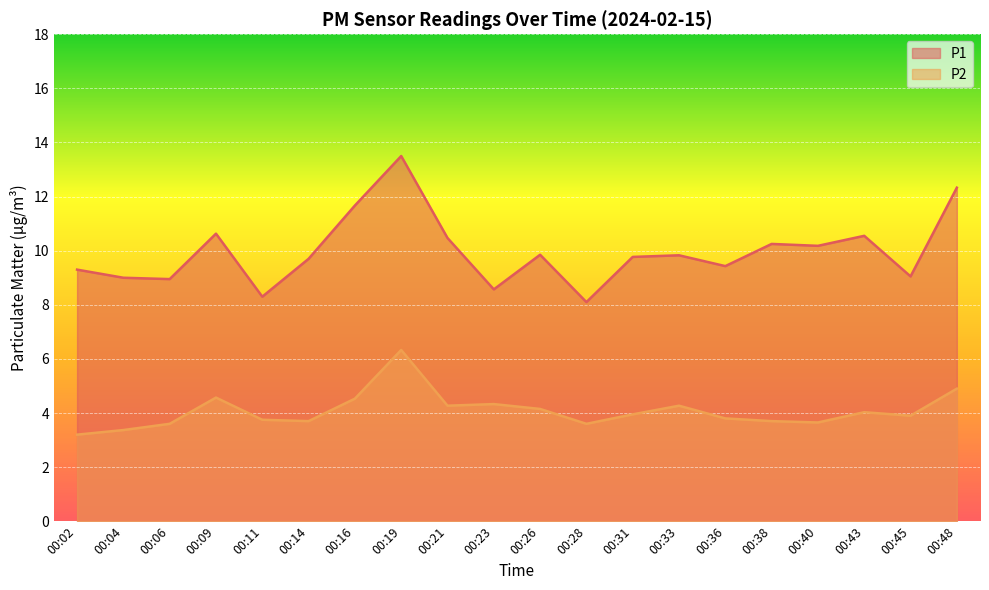

What are all the series names shown in the legend?

P1, P2